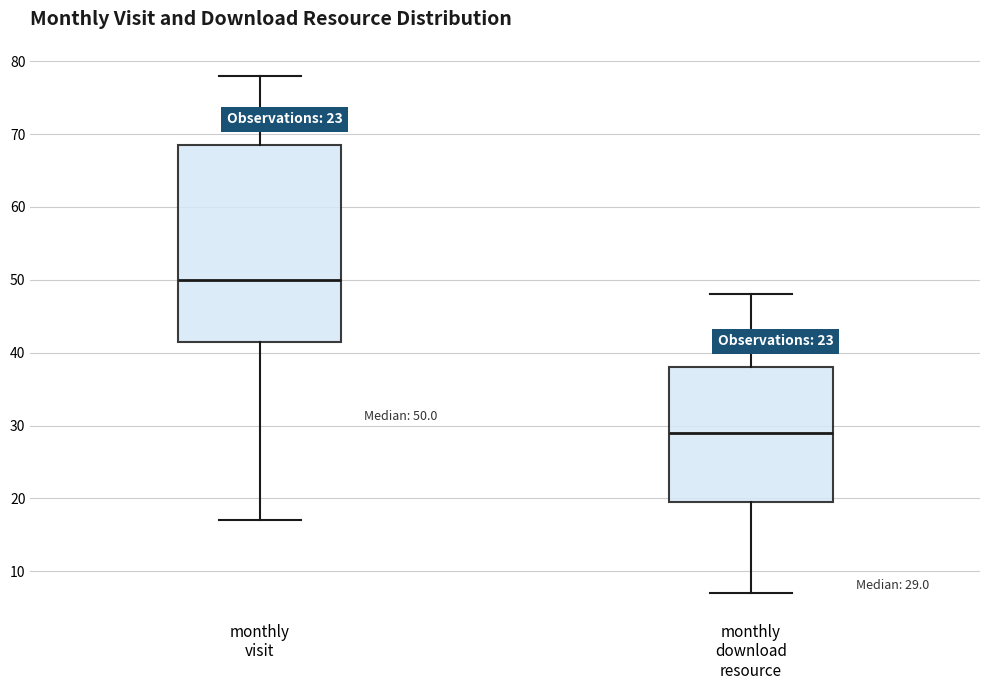

Which box is the tallest, from its lower edge to its upper edge?

monthly visit